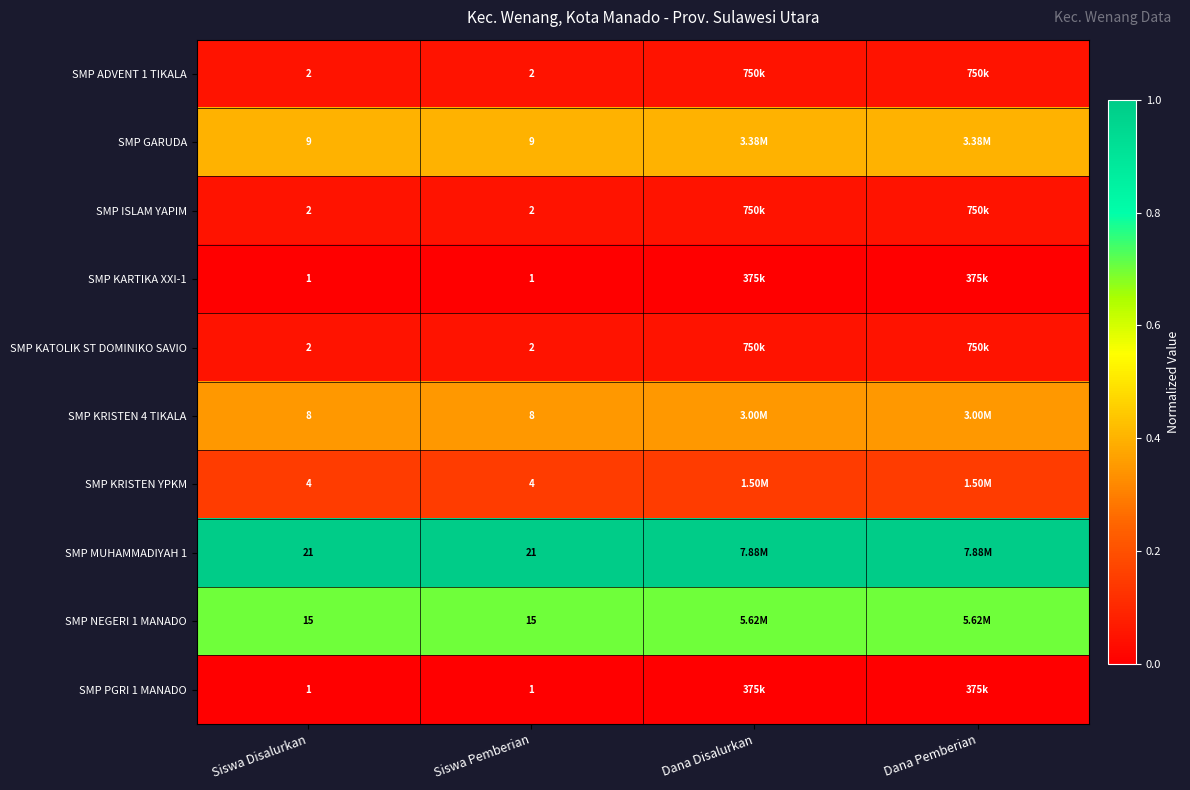

List the series in order of their peak value, lowest first.

SMP KARTIKA XXI-1, SMP PGRI 1 MANADO, SMP ADVENT 1 TIKALA, SMP ISLAM YAPIM, SMP KATOLIK ST DOMINIKO SAVIO, SMP KRISTEN YPKM, SMP KRISTEN 4 TIKALA, SMP GARUDA, SMP NEGERI 1 MANADO, SMP MUHAMMADIYAH 1